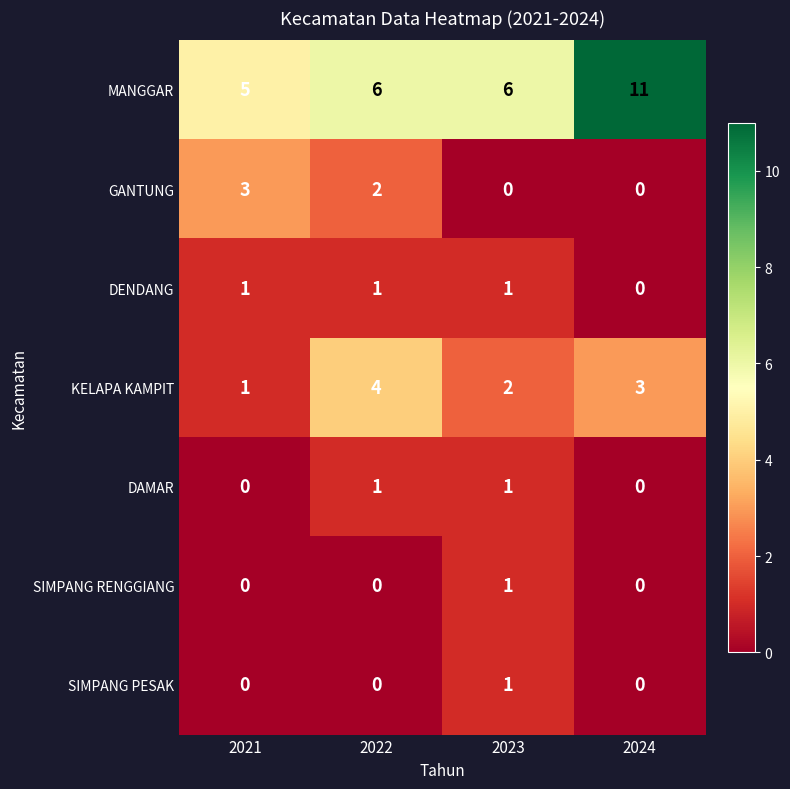

Rank the categories by KELAPA KAMPIT value from lowest to highest.

2021, 2023, 2024, 2022